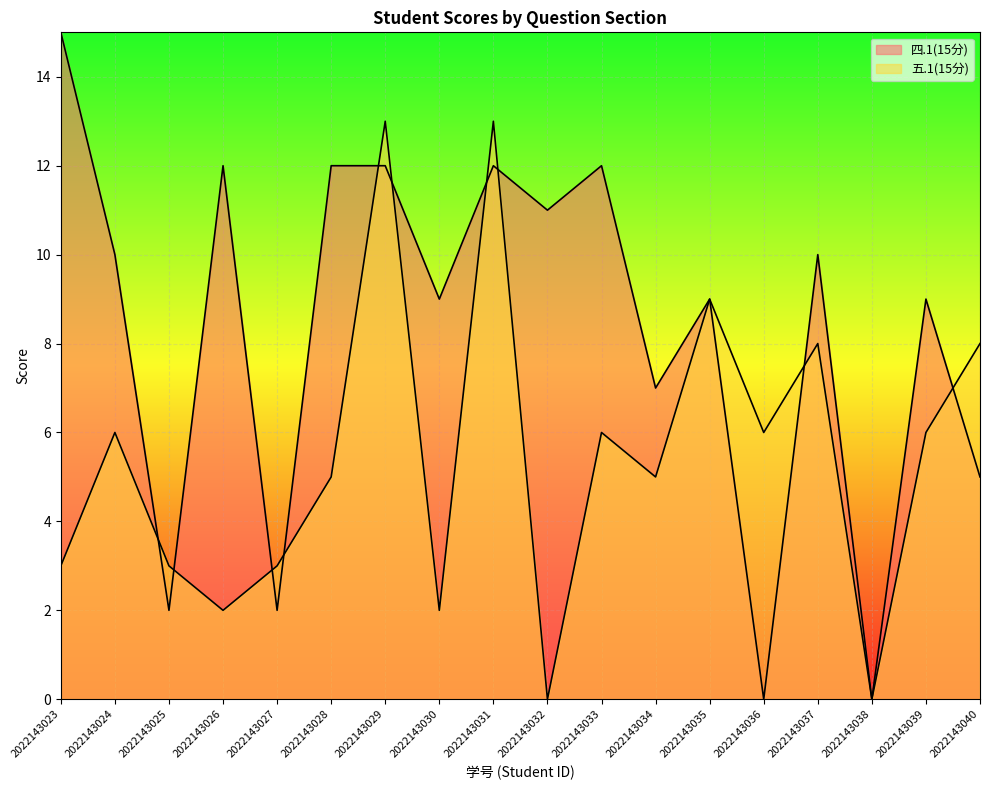

How many interior local valleys does the 五.1(15分) series have?

6